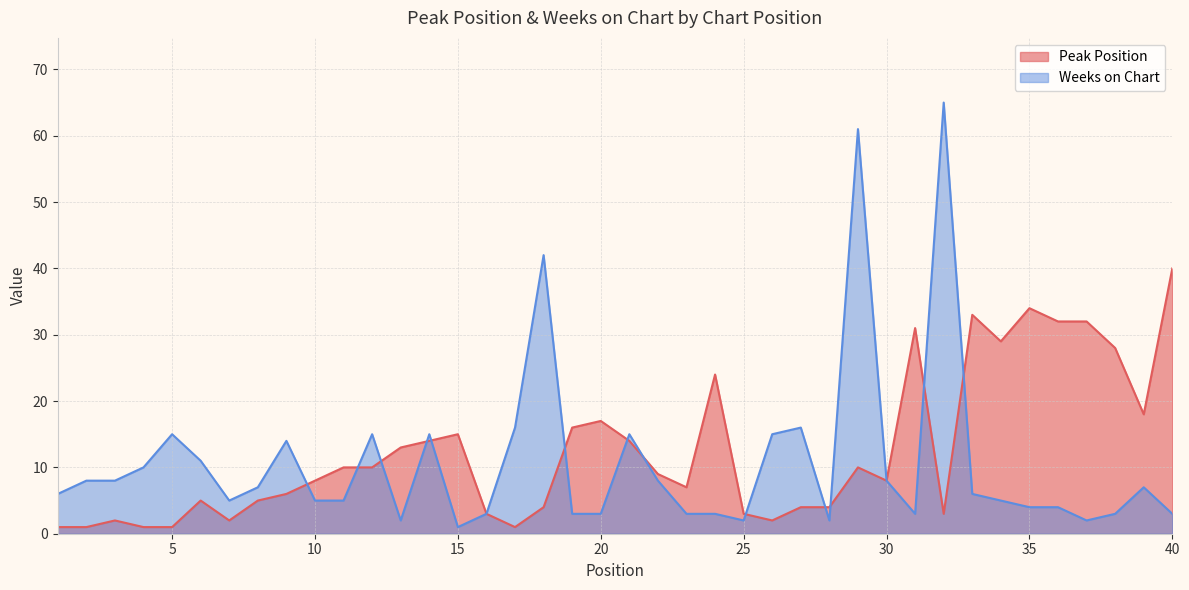

Is the value of Weeks on Chart at 34 greater than the value of Peak Position at 32?

Yes